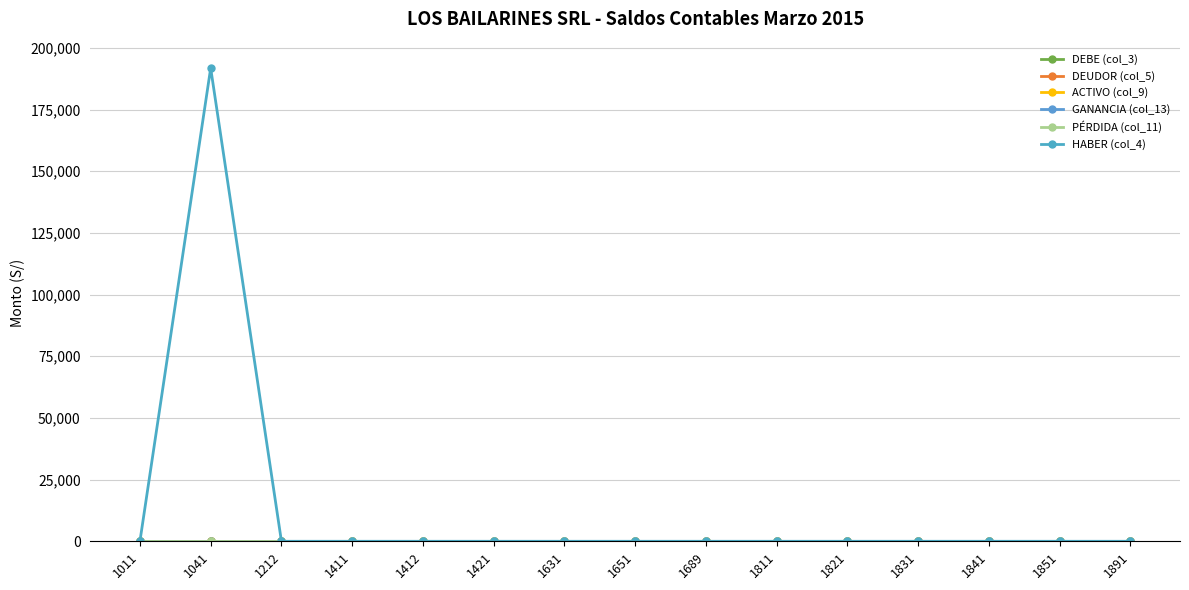

Is this an area chart (filled region under the line)?

No